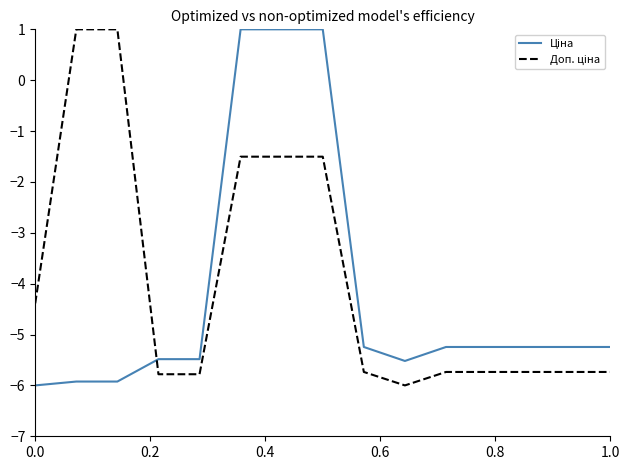

What is the maximum value shown in the chart?

1.0